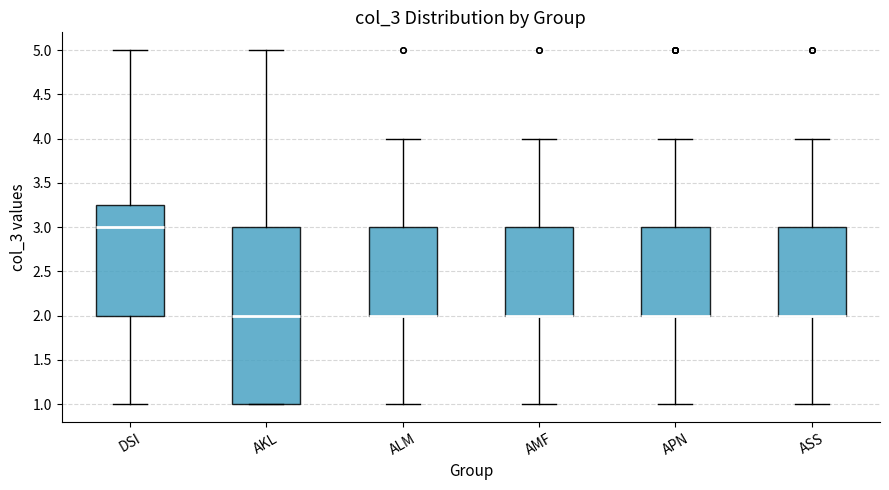

Where is the lower edge of the box for DSI on the y-axis? The values are not printed on the chart, so give them approximately, as read against the axis.

2.00